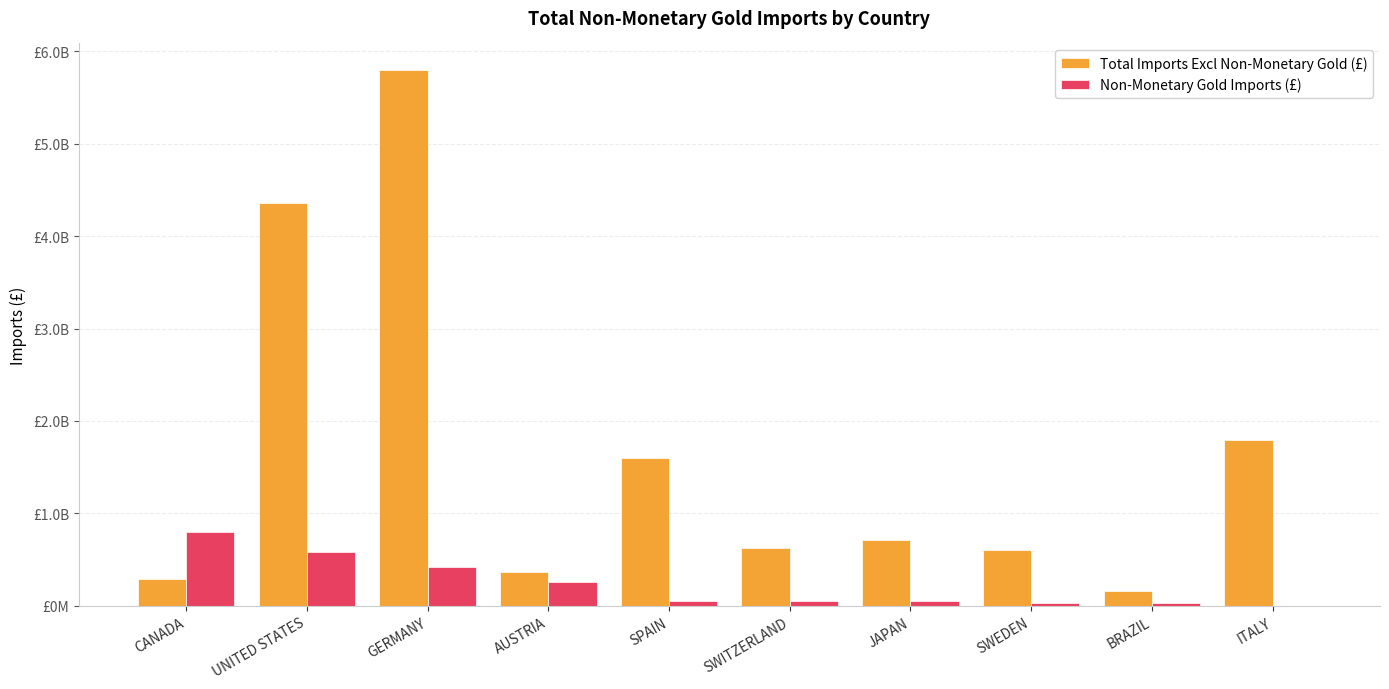

Is it true that Total Imports Excl Non-Monetary Gold (£) equals 5794455180 at GERMANY?

True